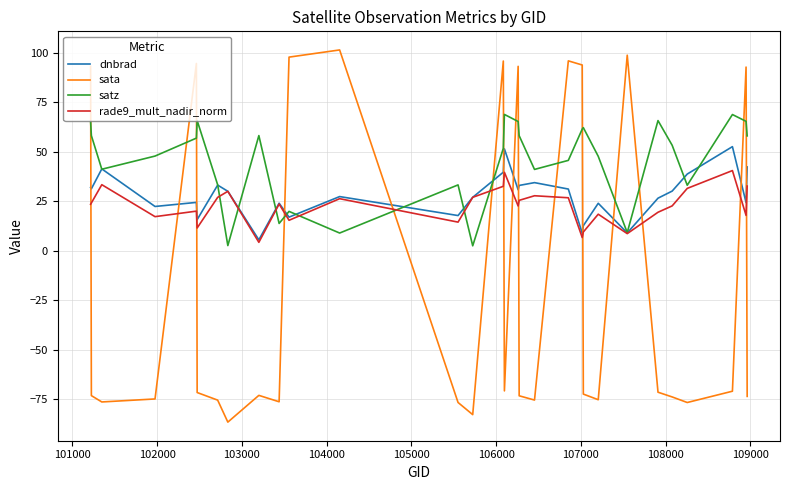

Rank the series by their maximum value, from highest to lowest.

sata, satz, dnbrad, rade9_mult_nadir_norm